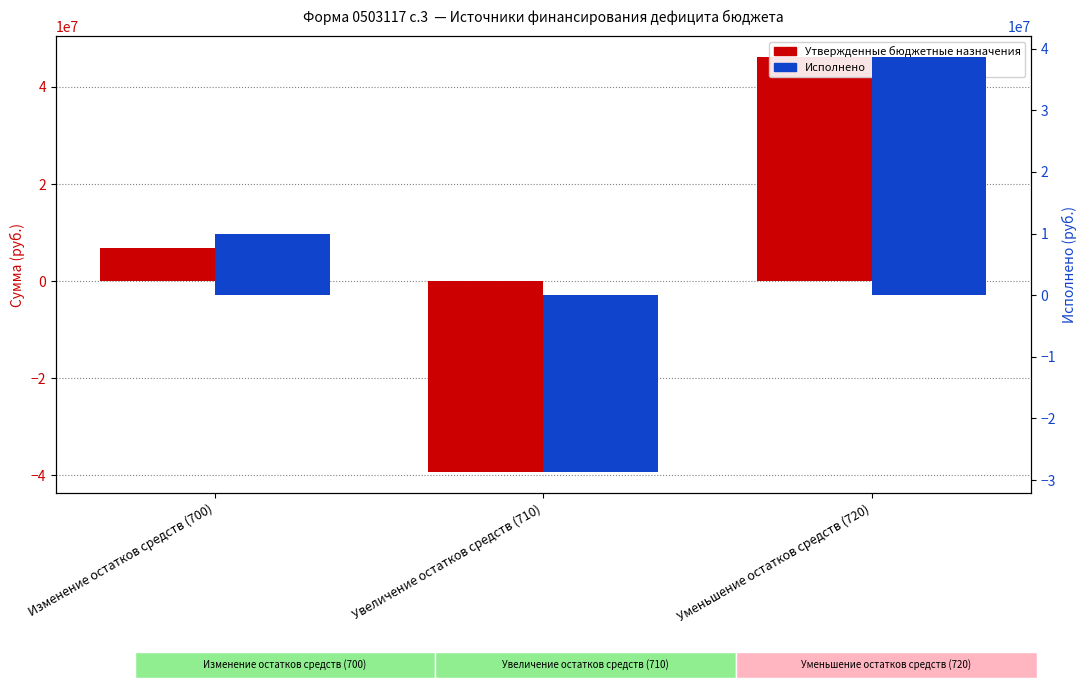

Is it true that Исполнено equals -19739950.6 at Увеличение остатков средств (710)?

False